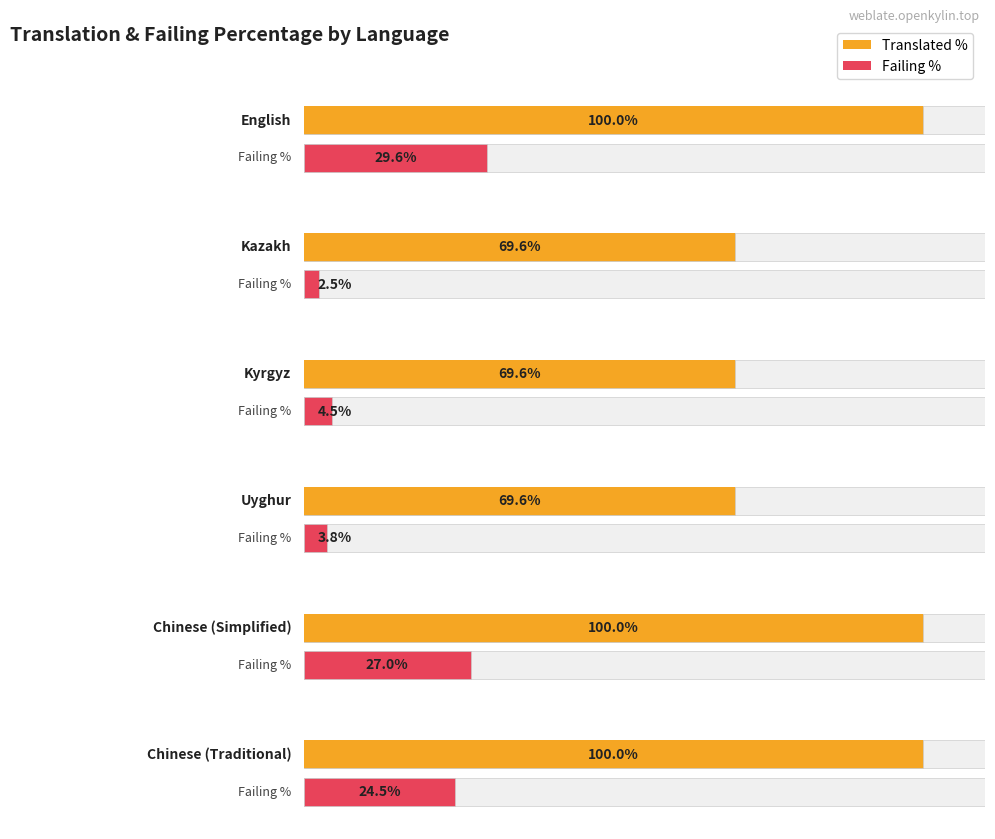

What is the maximum value for translated_percent?

100.0